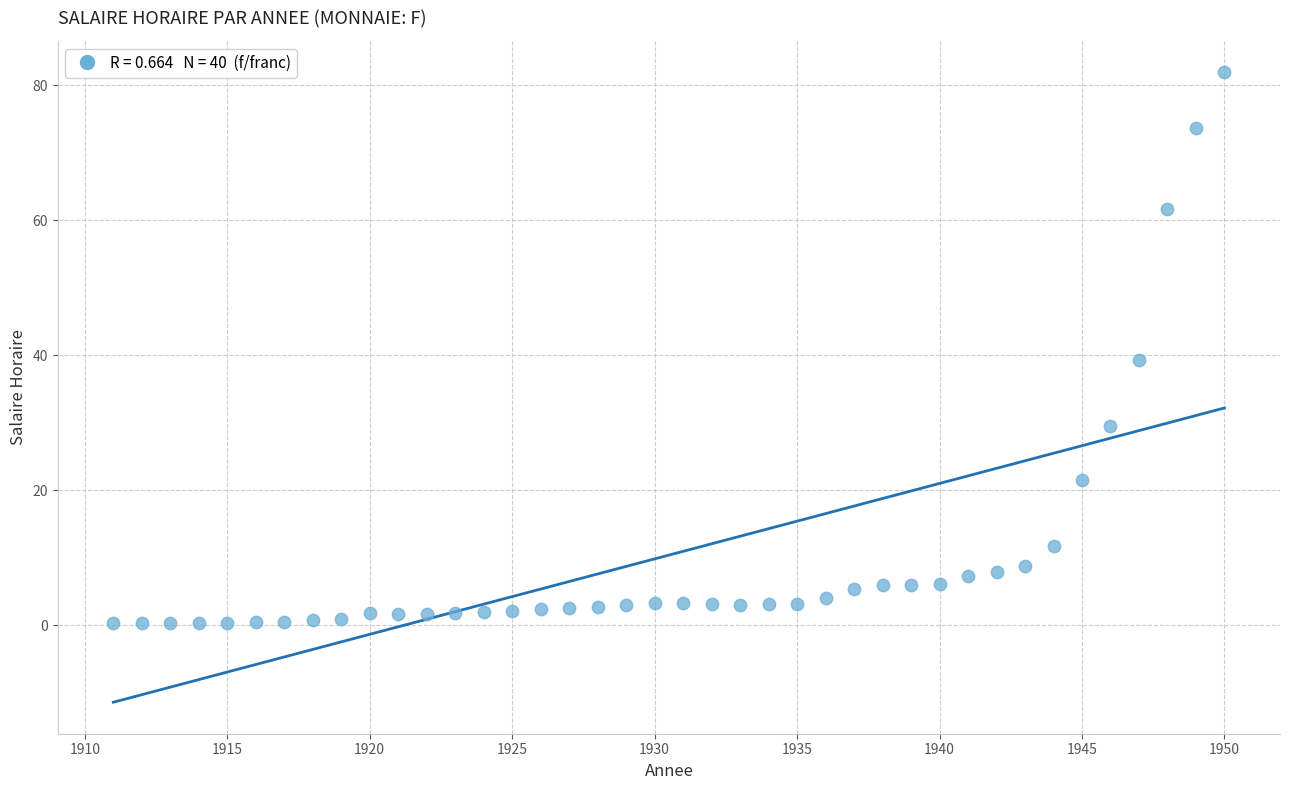

What is the range of X values (max minus min)?

39.0